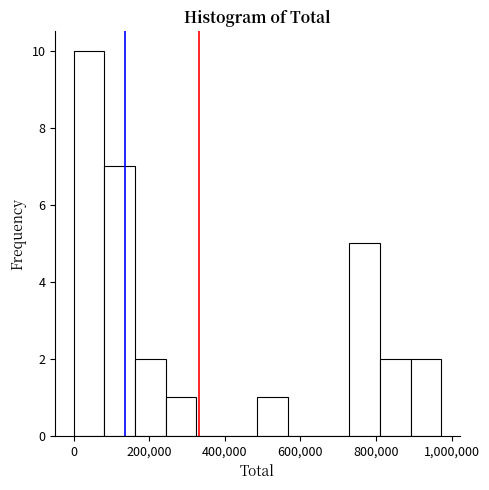

Which range on the x-axis has the tallest bar?

0 to 80000